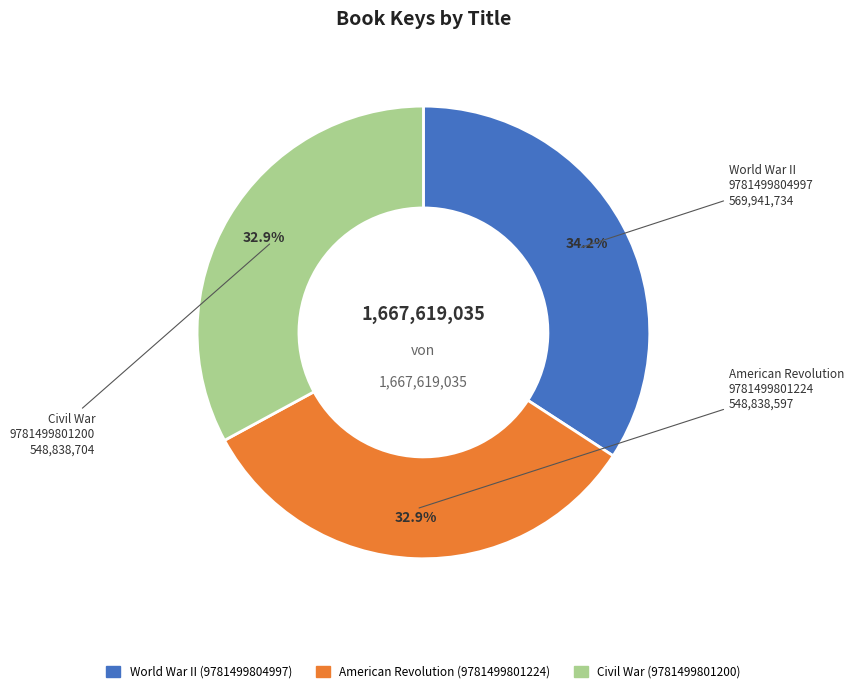

Does any single category account for the majority?

No